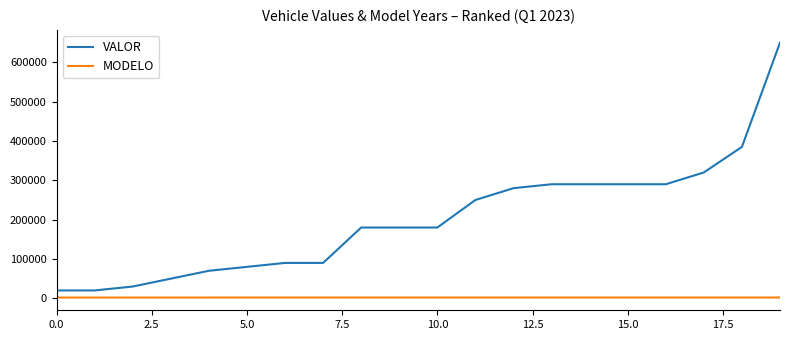

What is the maximum value shown in the chart?

650000